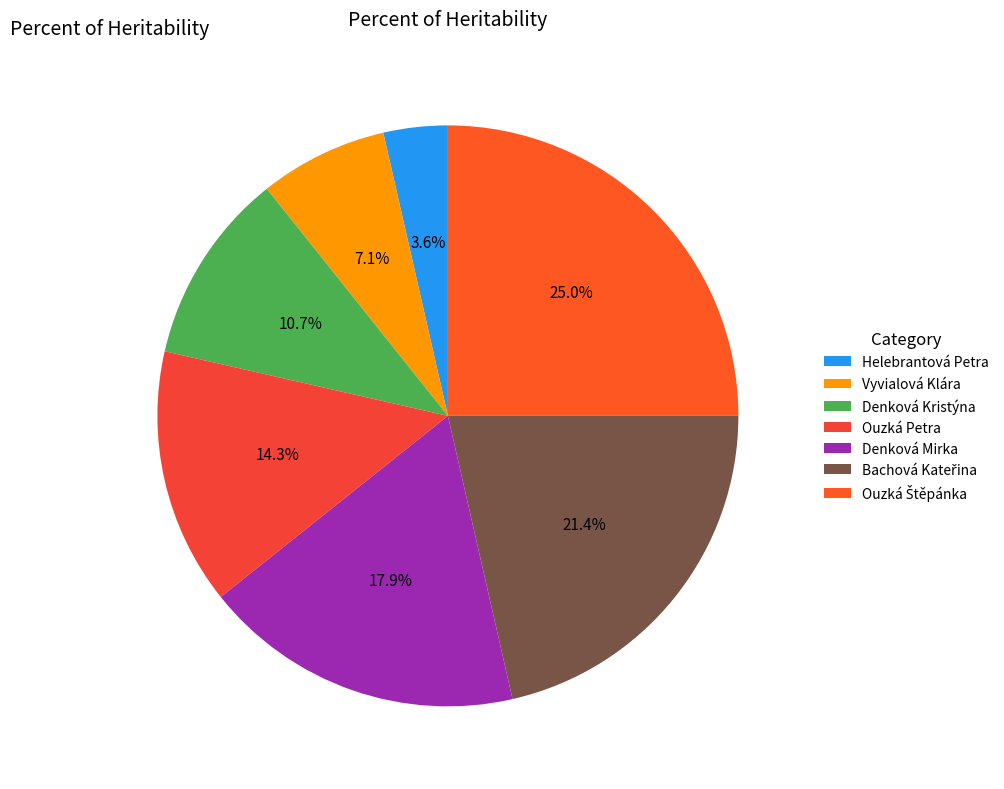

Which category has the biggest portion of the pie?

Ouzká Štěpánka